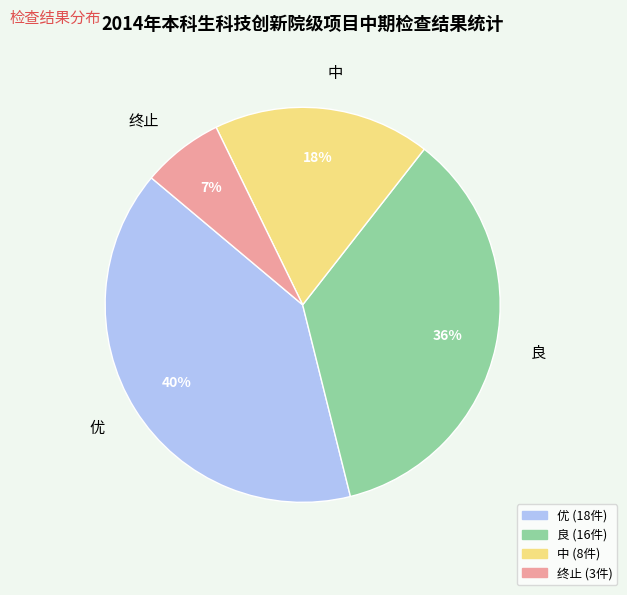

Which slice is the smallest?

终止